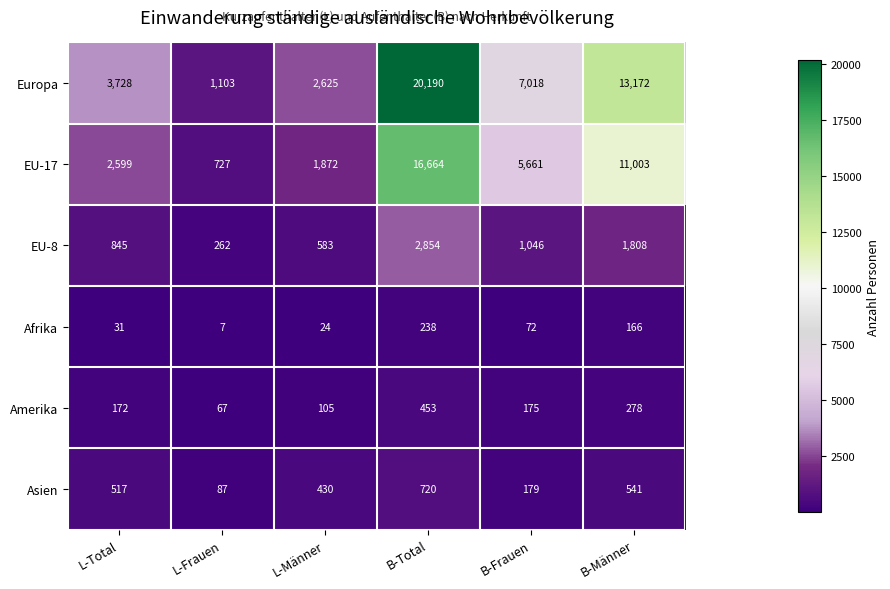

Rank the series by their maximum value, from highest to lowest.

Europa, EU-17, EU-8, Asien, Amerika, Afrika